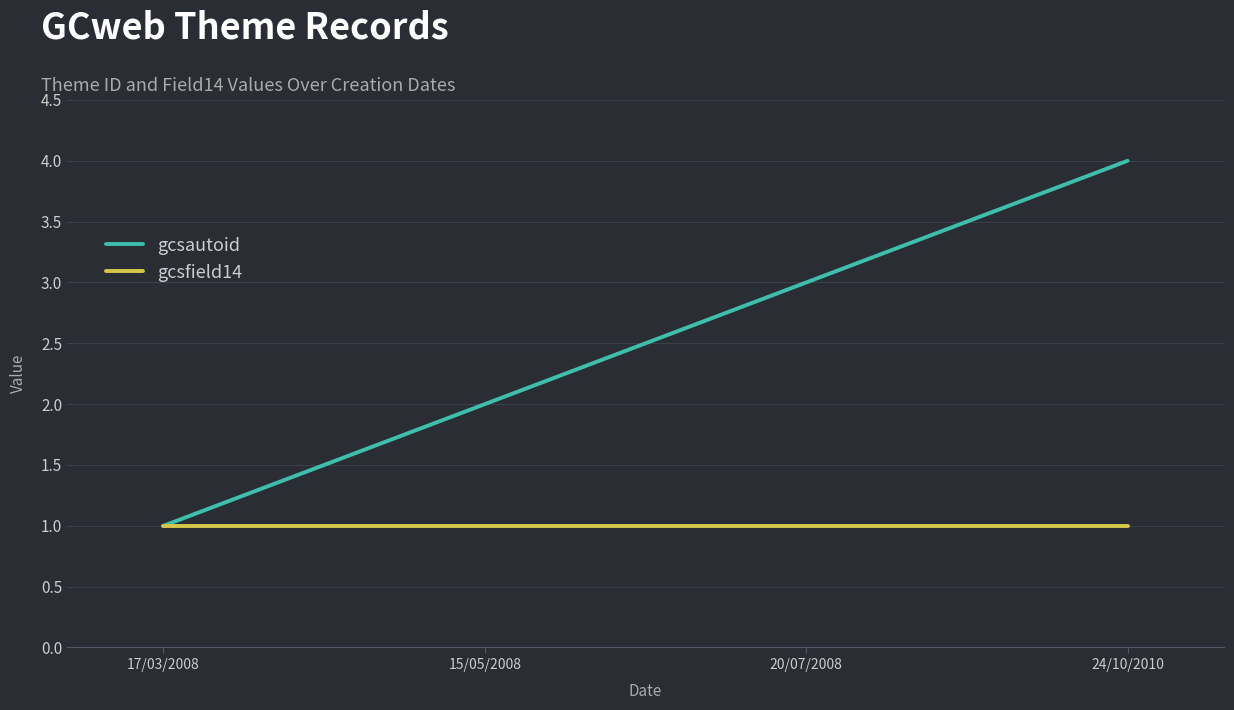

What is the sum of the gcsautoid values at 24/10/2010 and 20/07/2008?

7